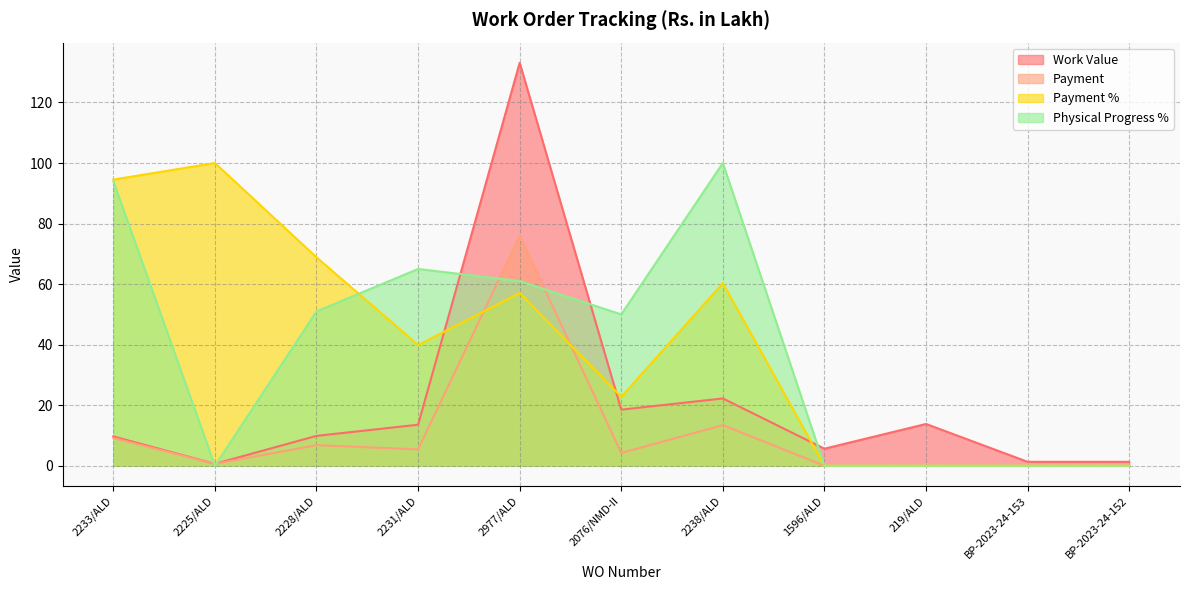

What is the difference between the Payment values at 2225/ALD and 2977/ALD?

75.3